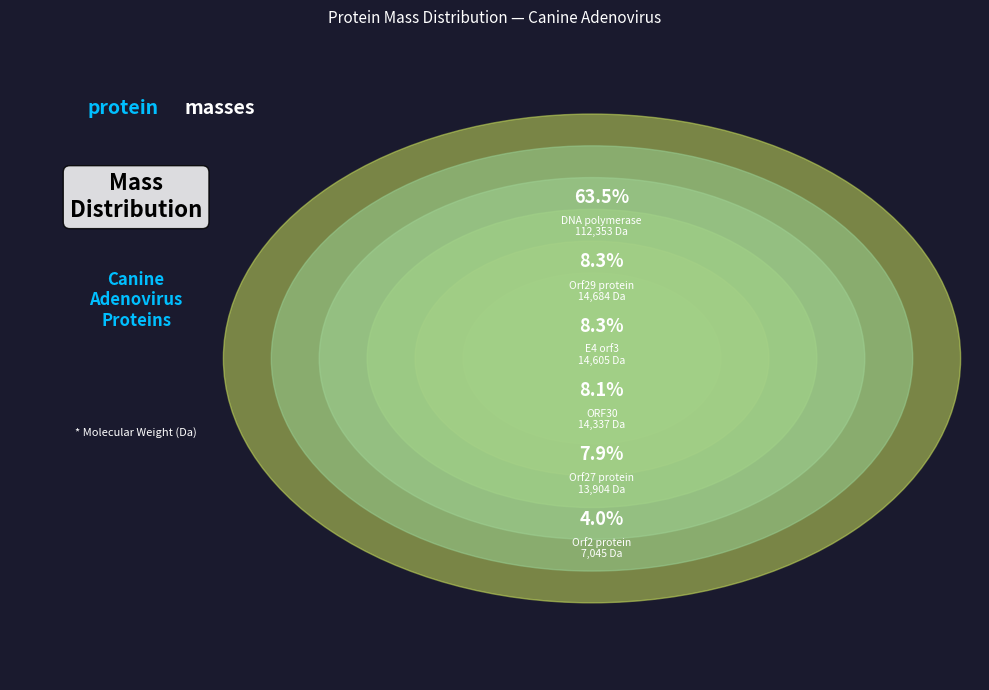

To the nearest percent, what is the combined percentage of E4 orf3 and Orf2 protein?

12%